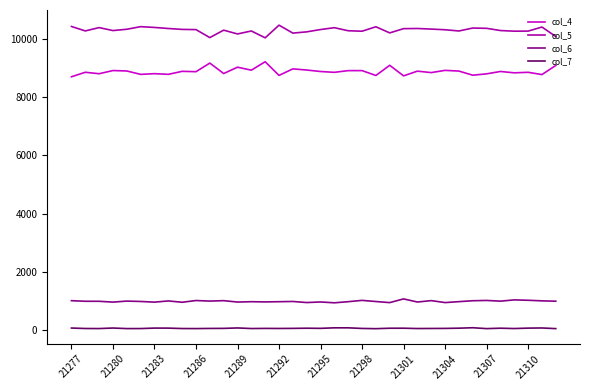

List the series in order of their peak value, highest first.

col_5, col_4, col_6, col_7